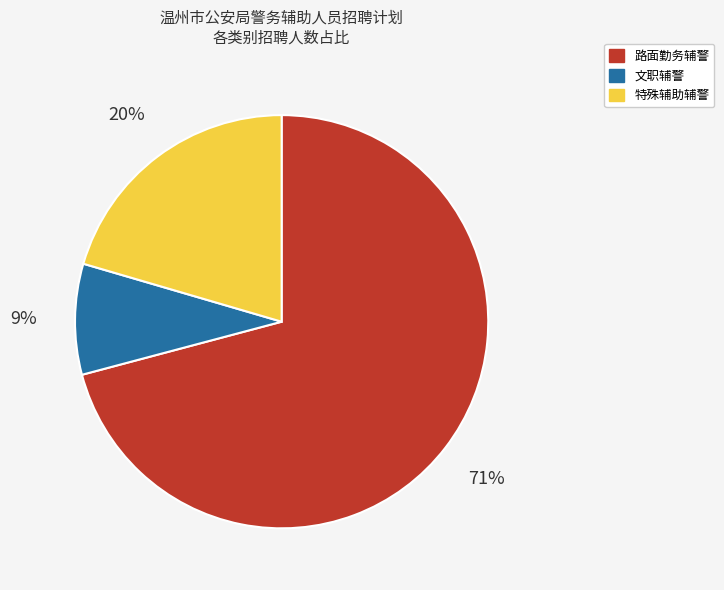

To the nearest percent, what is the difference between the largest and smallest slice percentages?

62%